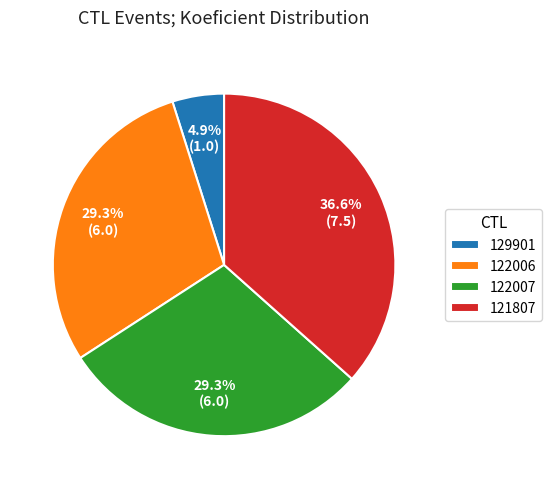

What percentage is the 122007 slice, to the nearest percent?

29%